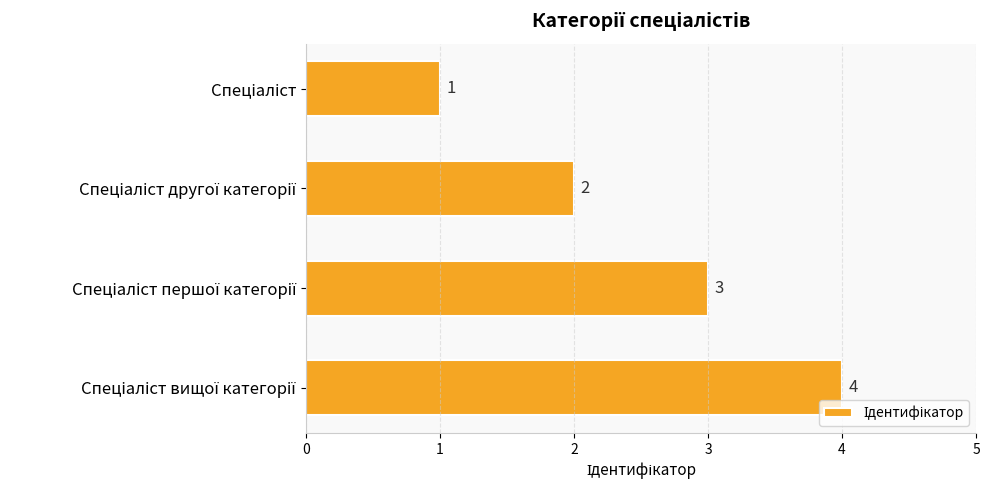

What is the difference between the maximum and minimum values?

3